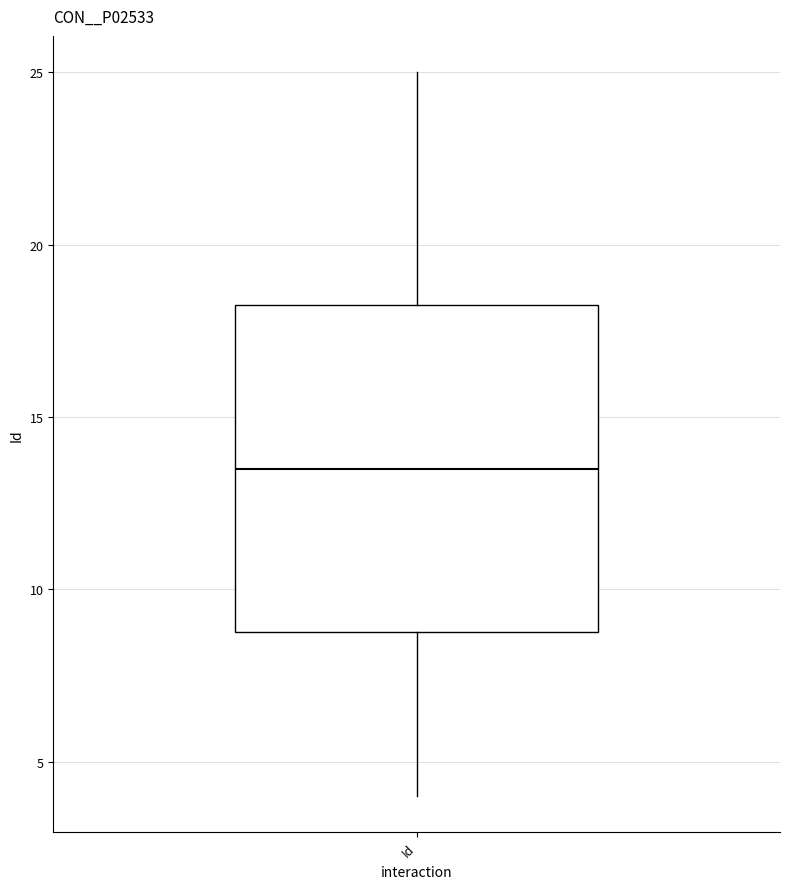

Read this box plot against the y-axis: the position of the median line, the range covered by the box, and the ends of both whiskers. The values are not printed on the chart, so give them approximately, as read against the axis.

median 13.5, box 9.0 to 18.5, whiskers 4.0 to 25.0